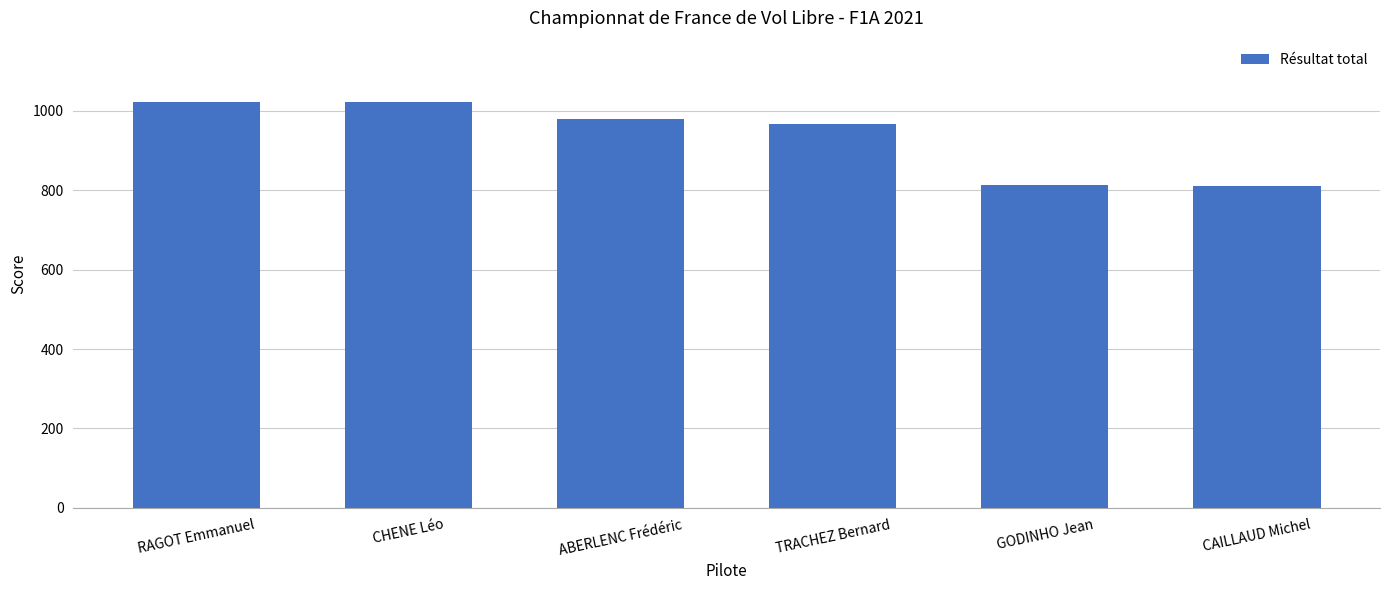

What is the greatest value displayed?

1023